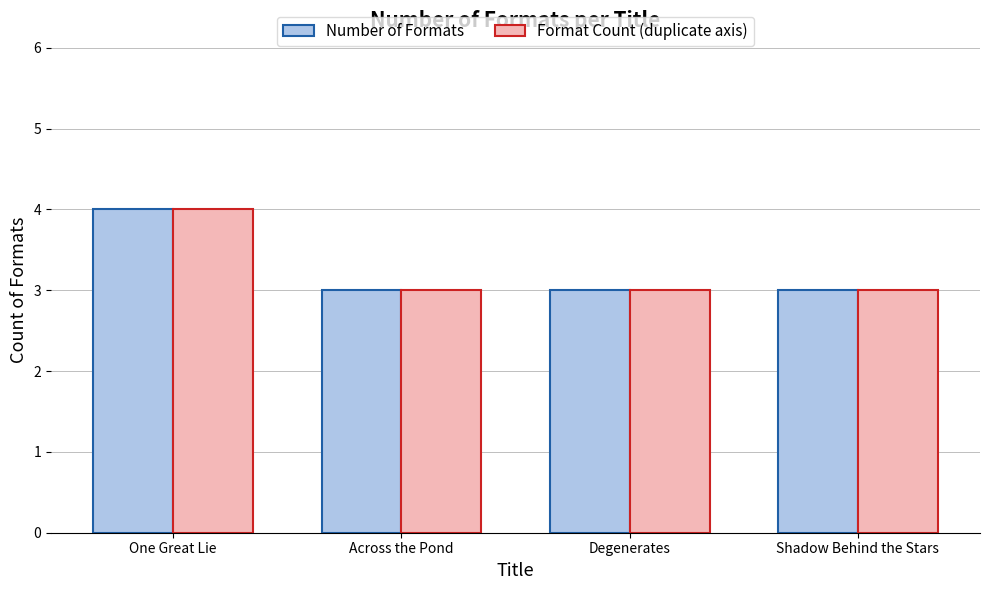

What is the total value across all series at Across the Pond?

6